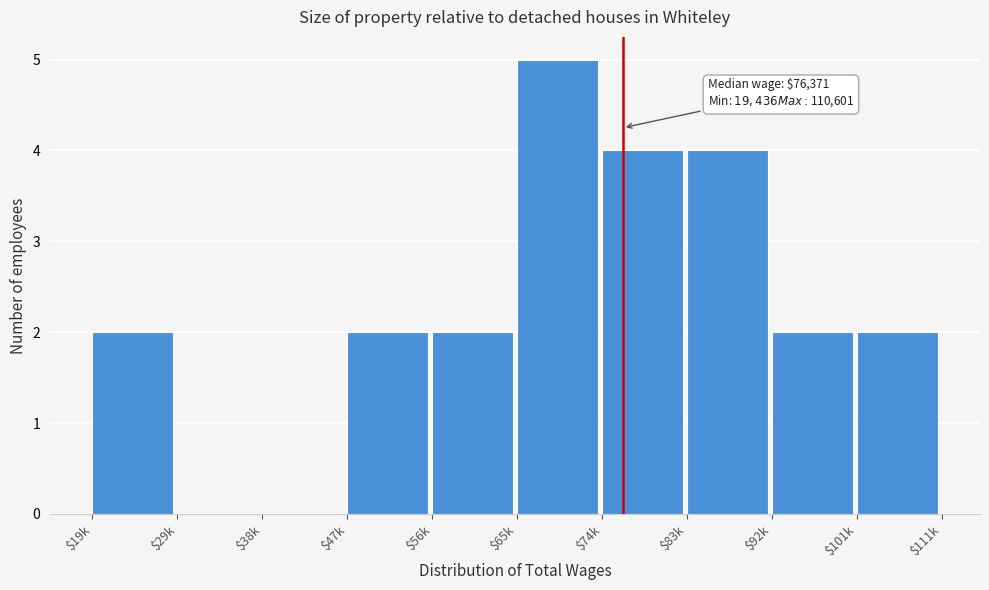

What is the sum of all values?

23